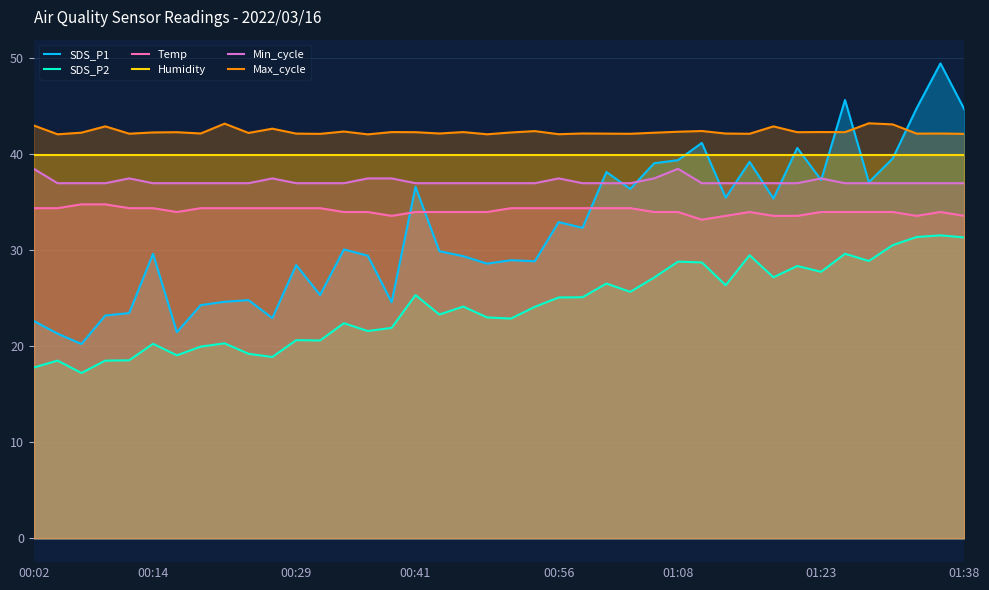

What is the highest value of the Max_cycle series?

43.2